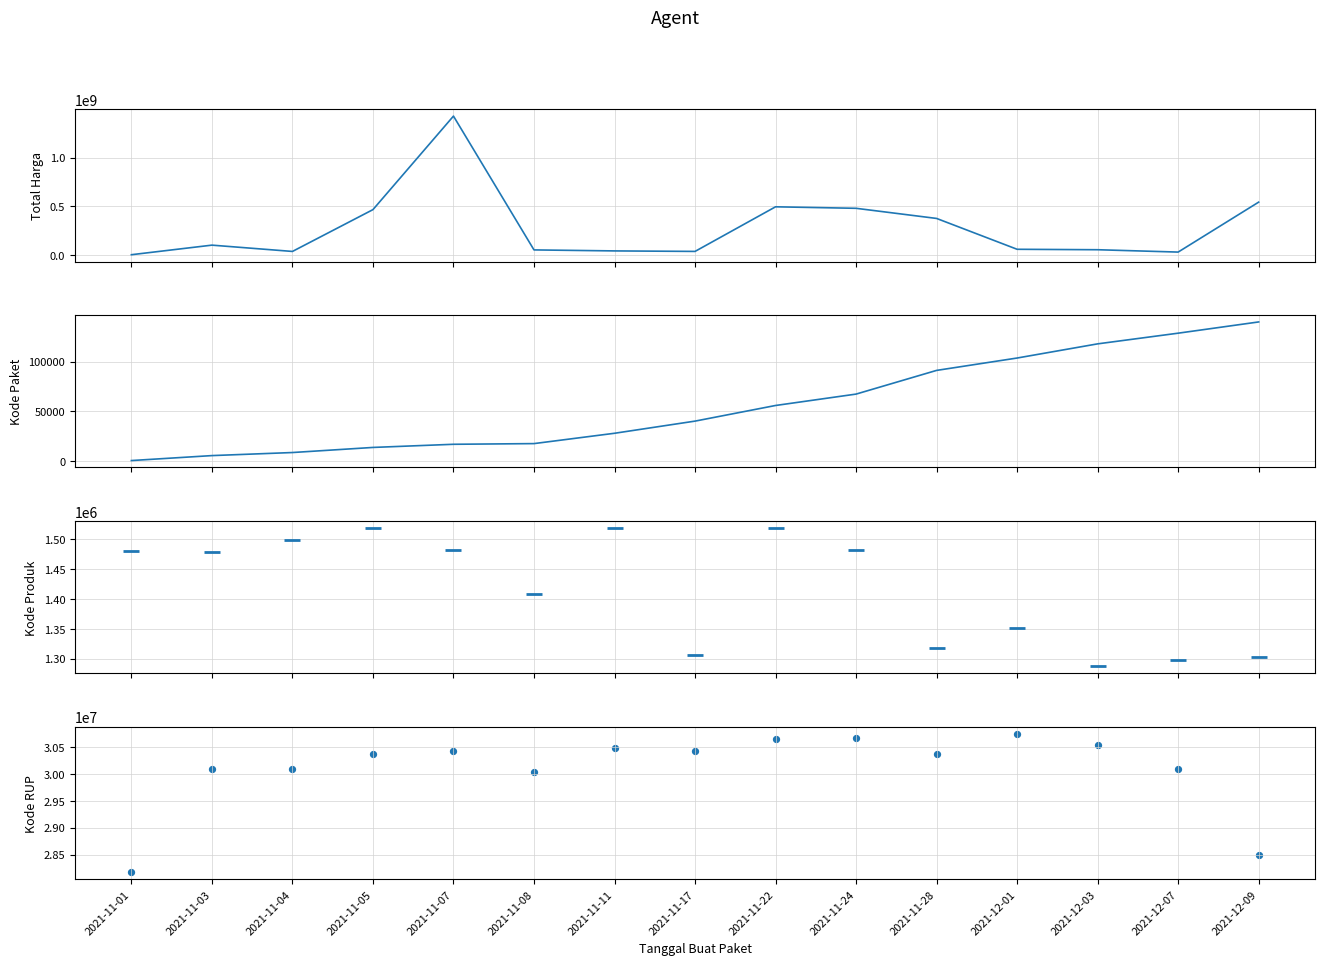

What are all the series names shown in the legend?

Total Harga, Kode Paket, Kode Produk, Kode RUP